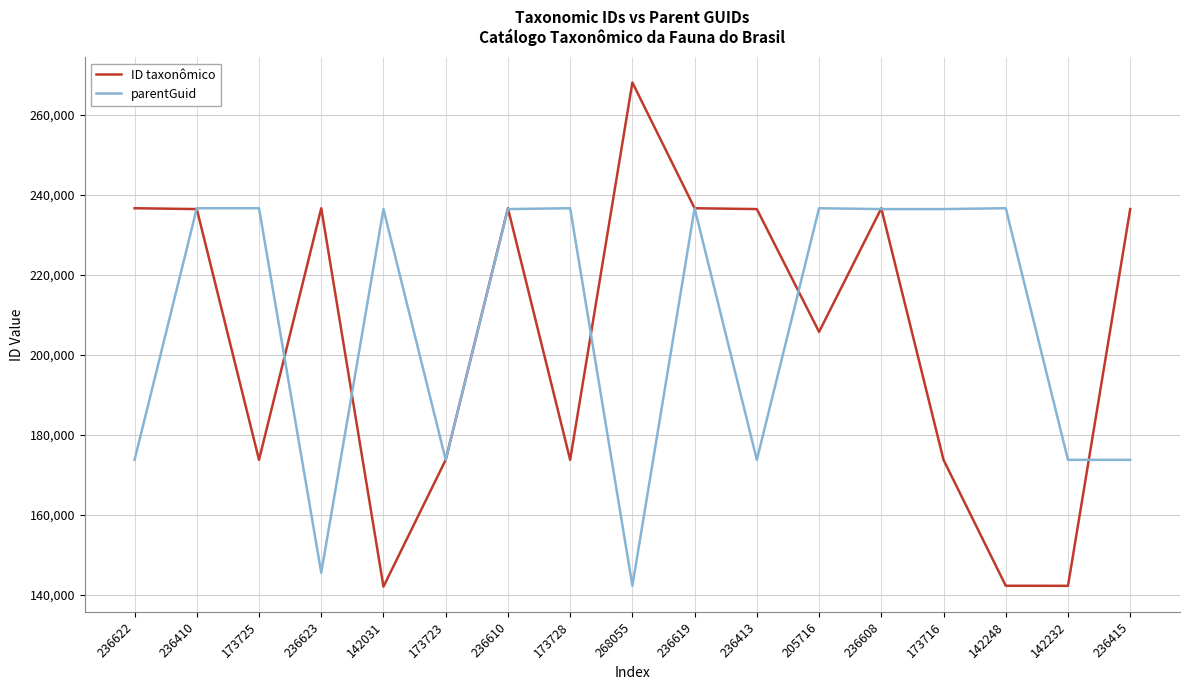

At 236413, list the series in order from largest to smallest.

ID taxonômico, parentGuid